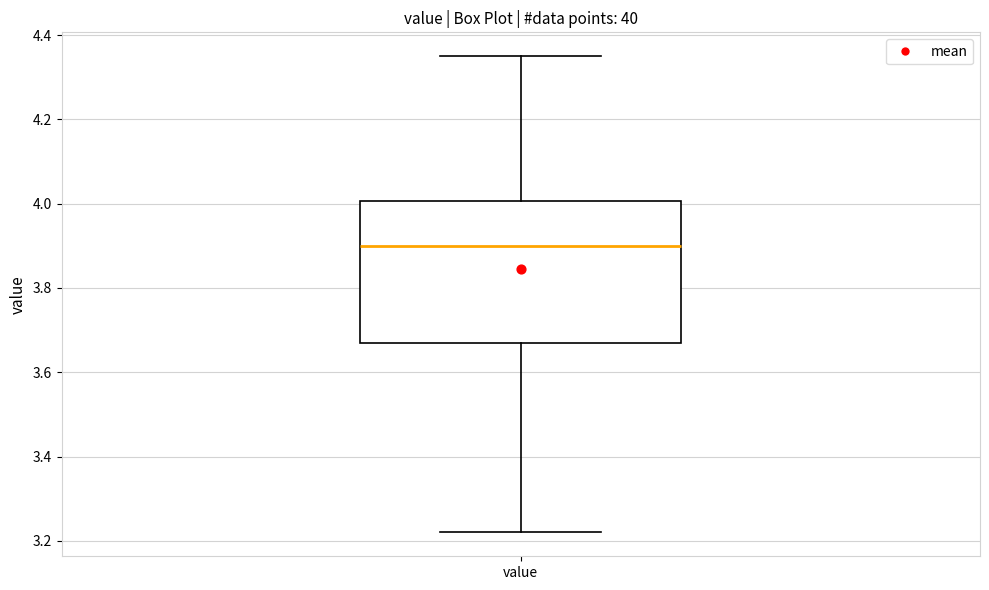

Read this box plot against the y-axis: the position of the median line, the range covered by the box, and the ends of both whiskers. The values are not printed on the chart, so give them approximately, as read against the axis.

median 3.90, box 3.68 to 4.00, whiskers 3.22 to 4.36